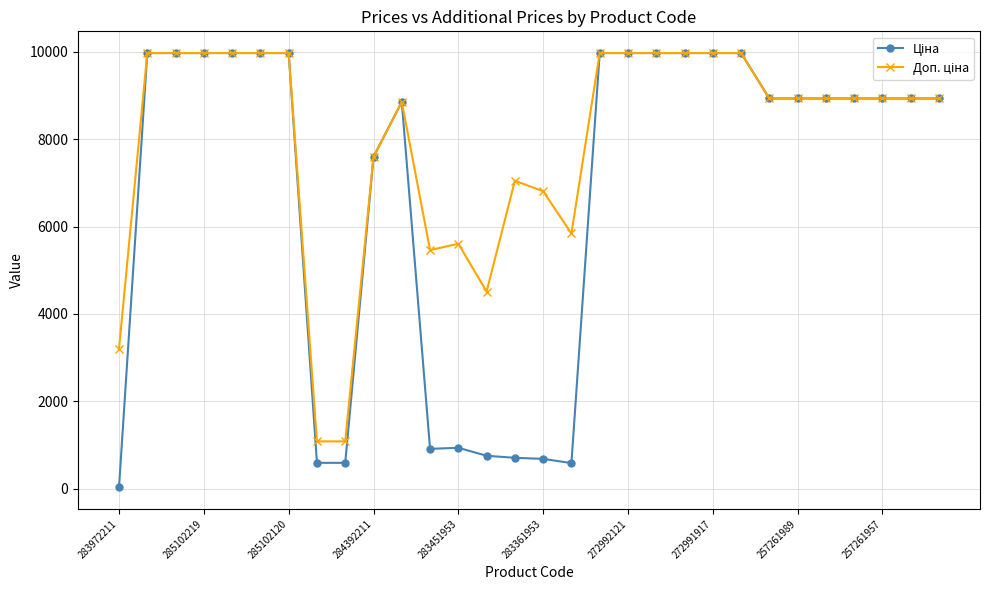

What is the greatest value displayed?

9975.0